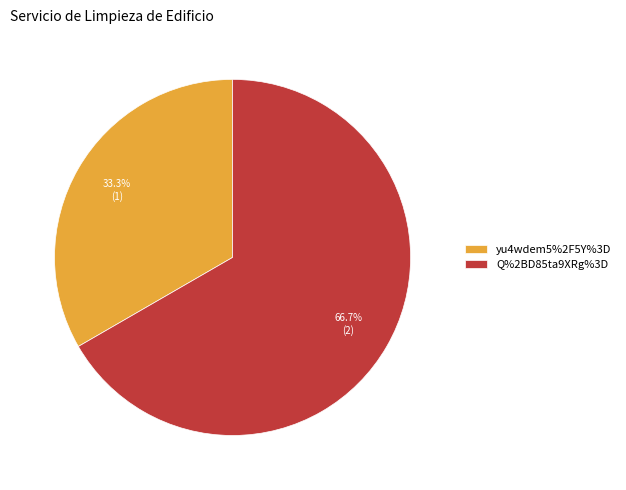

What is the largest slice in the pie chart?

Q%2BD85ta9XRg%3D